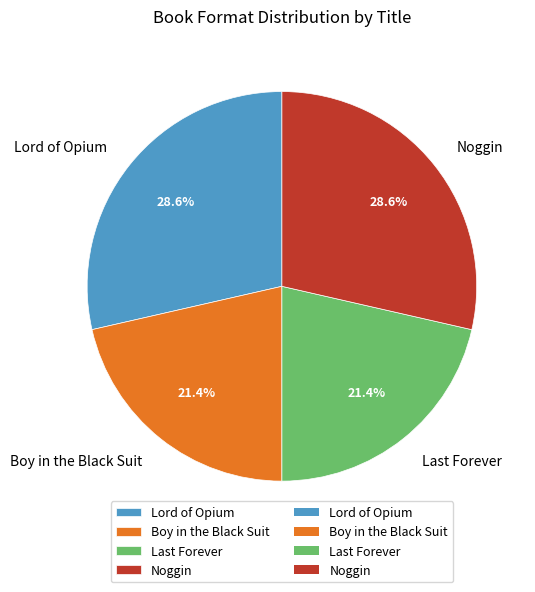

Does any single category account for the majority?

No